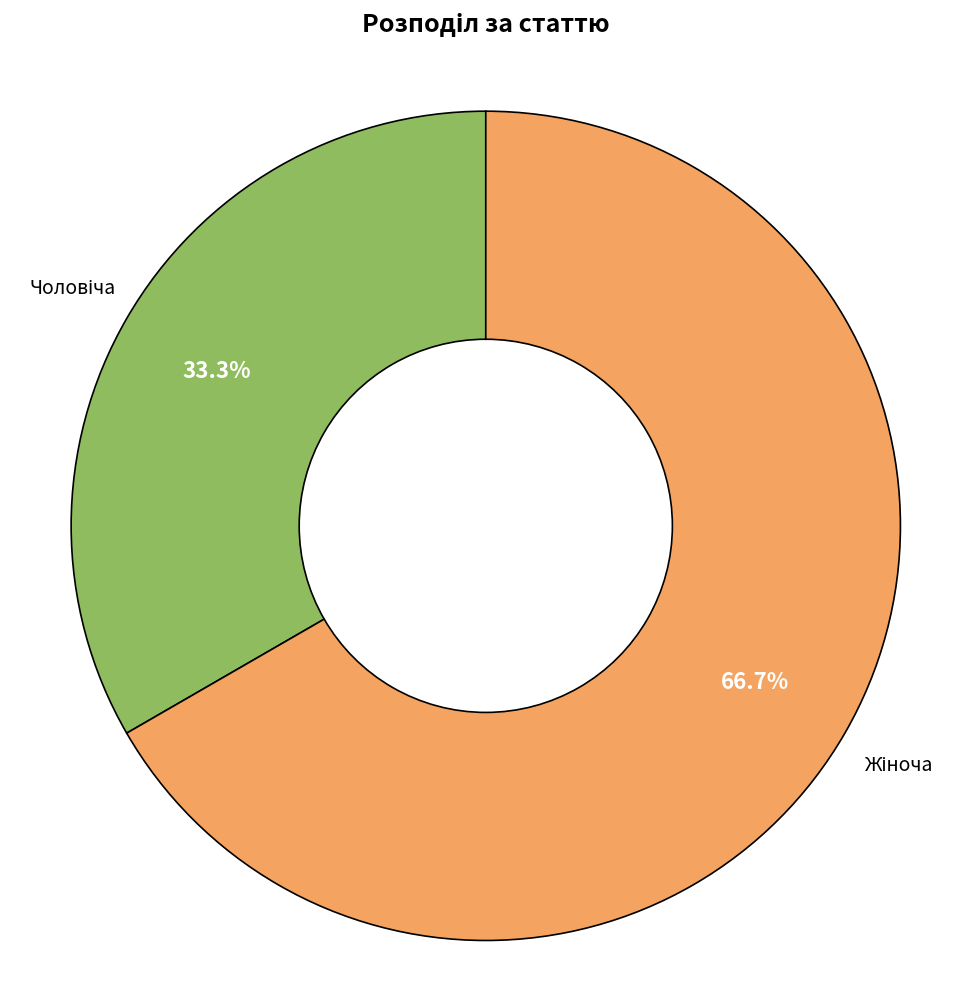

Is there a majority slice in this chart?

Yes